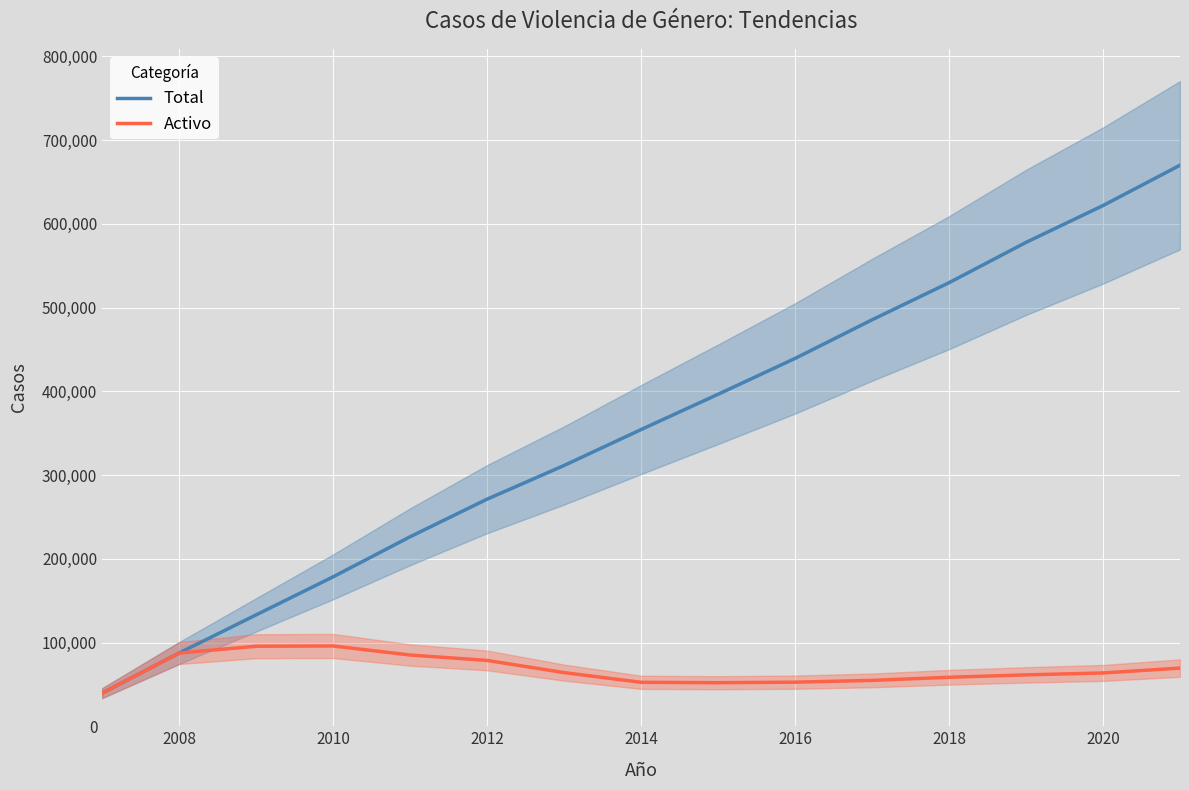

What is the value of the Total point at the 10th from the left?

439307